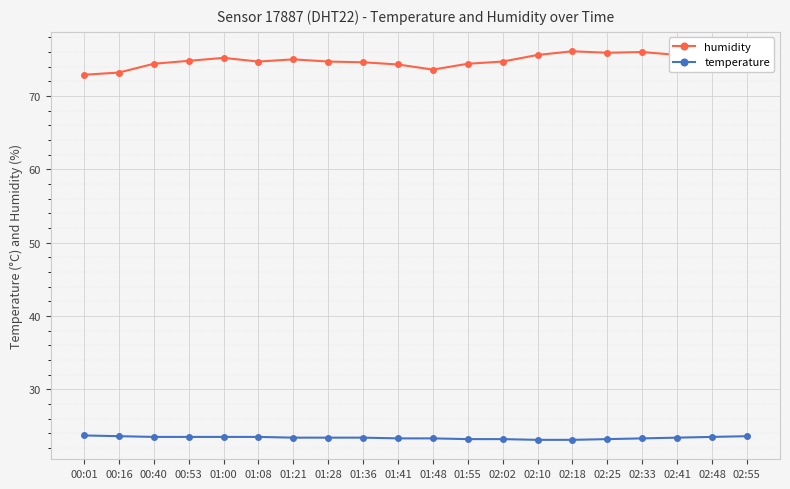

The humidity series shows 75.2 at 01:00. True or false?

True